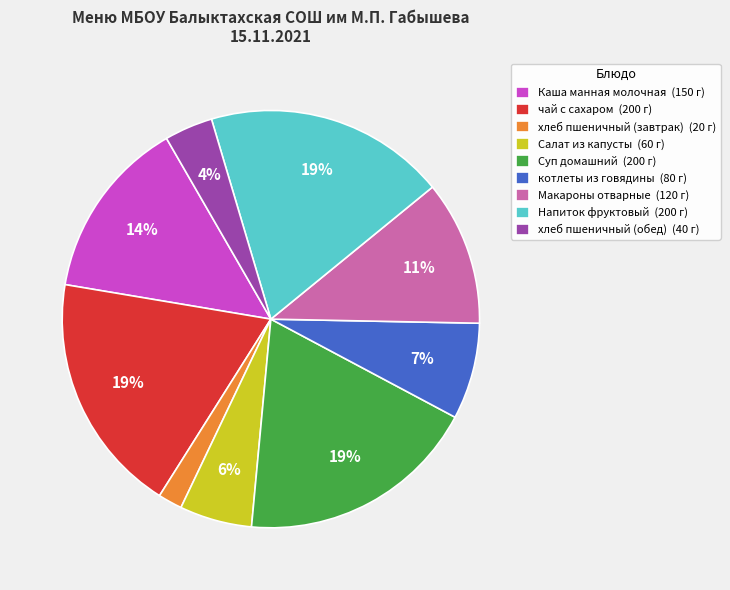

To the nearest percent, what portion does котлеты из говядины (80 г) represent?

7%